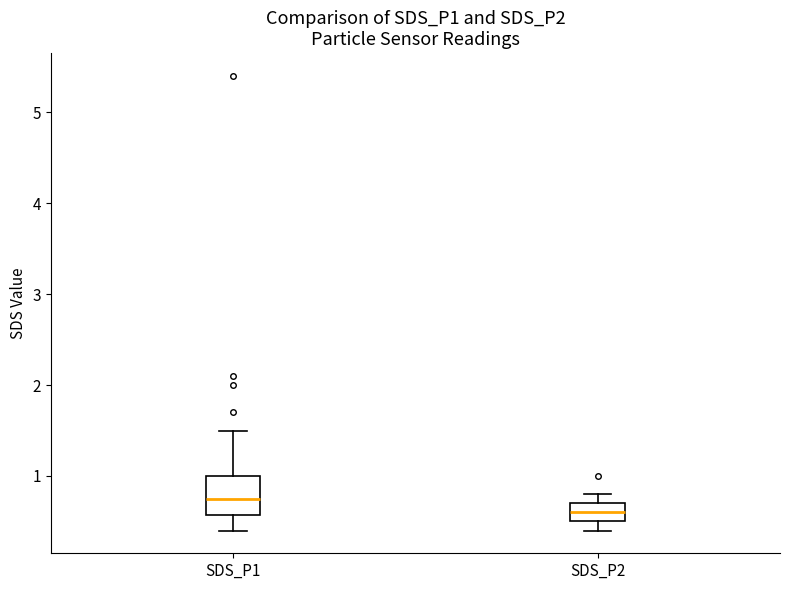

Comparing the boxes themselves (not the whiskers), which one is the tallest?

SDS_P1